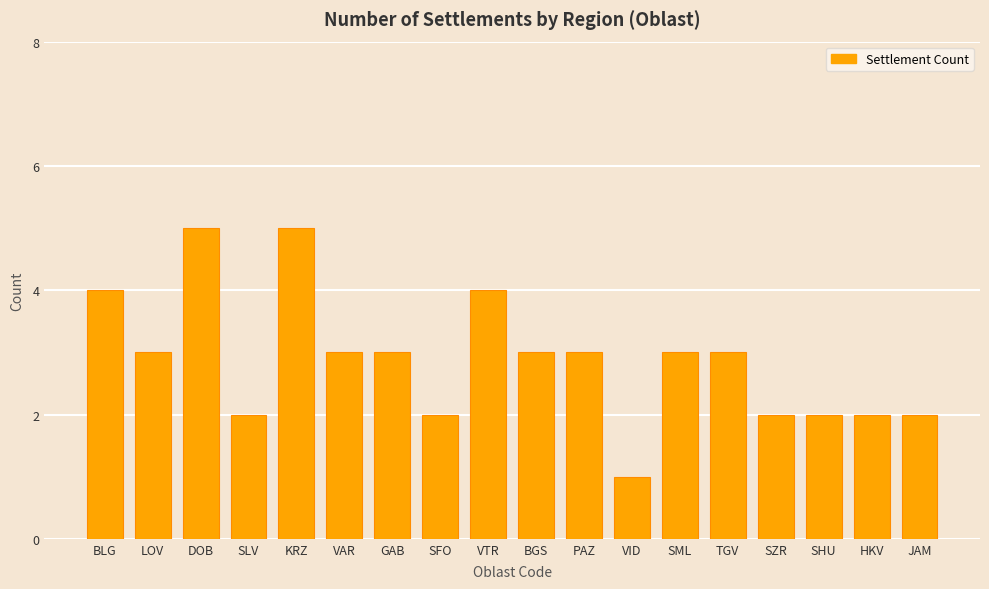

What is the average value?

3